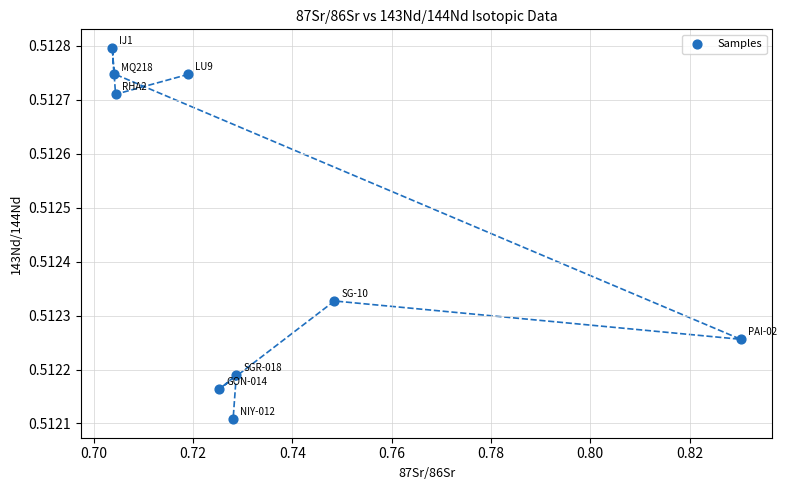

What is the average X value?

0.7